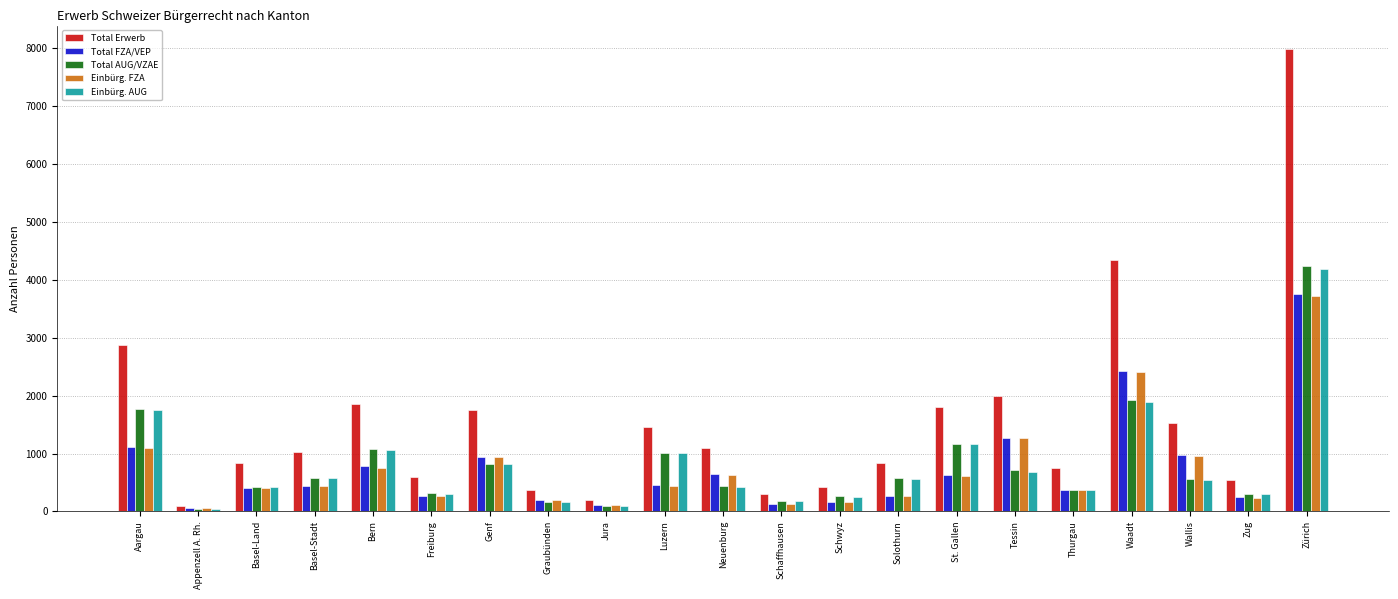

What is the difference between the highest and lowest values at Thurgau?

383